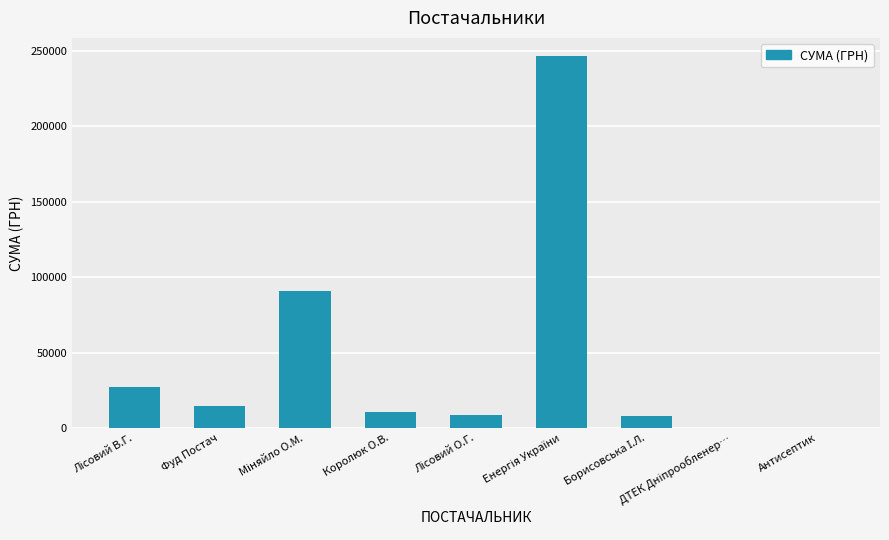

What is the greatest value displayed?

246306.8